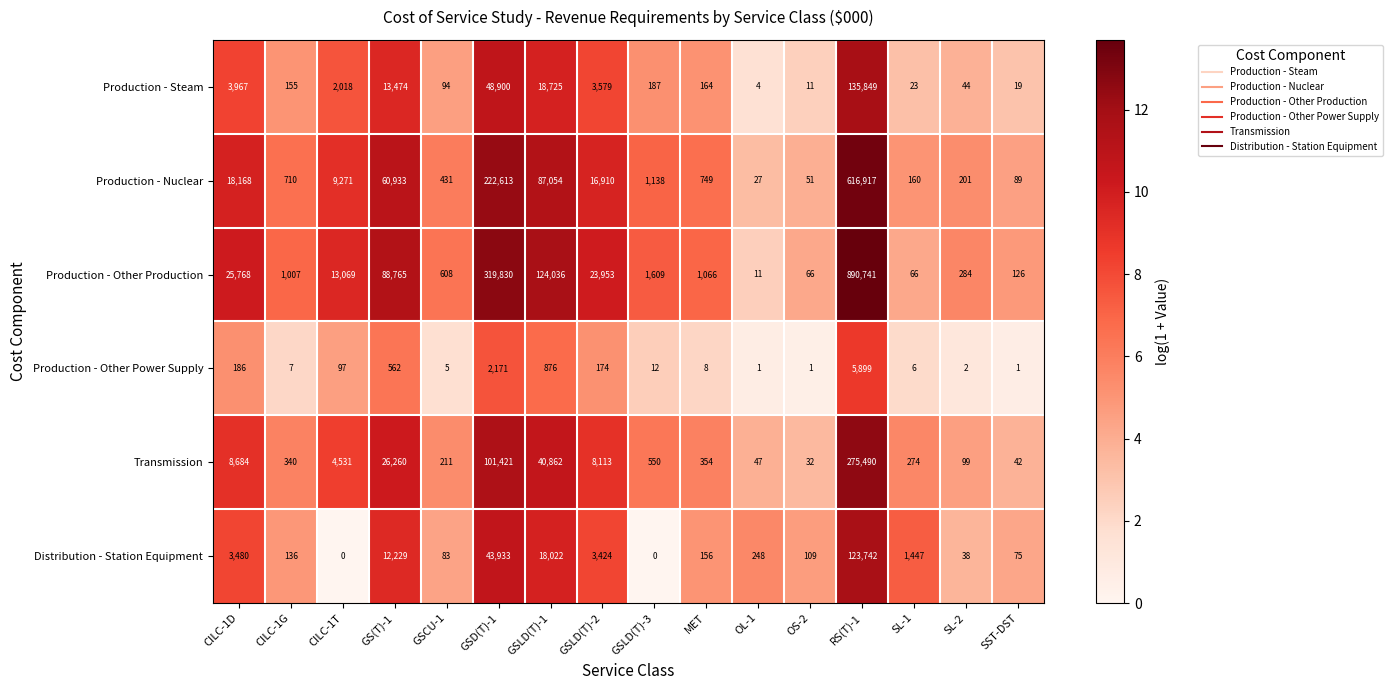

At which category is the sum across all series the highest?

RS(T)-1